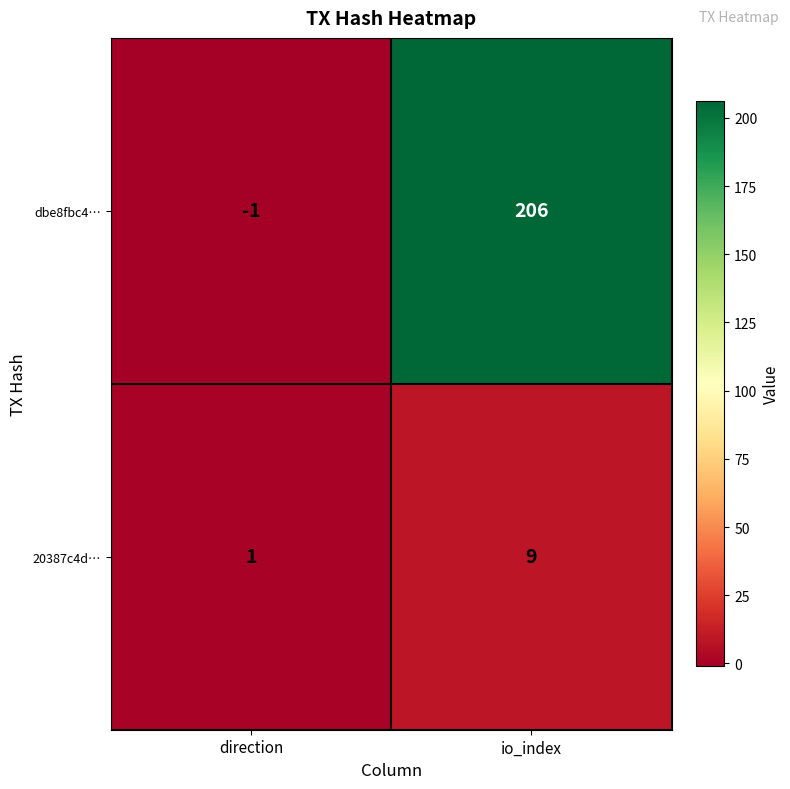

What is the total value across all series at io_index?

215